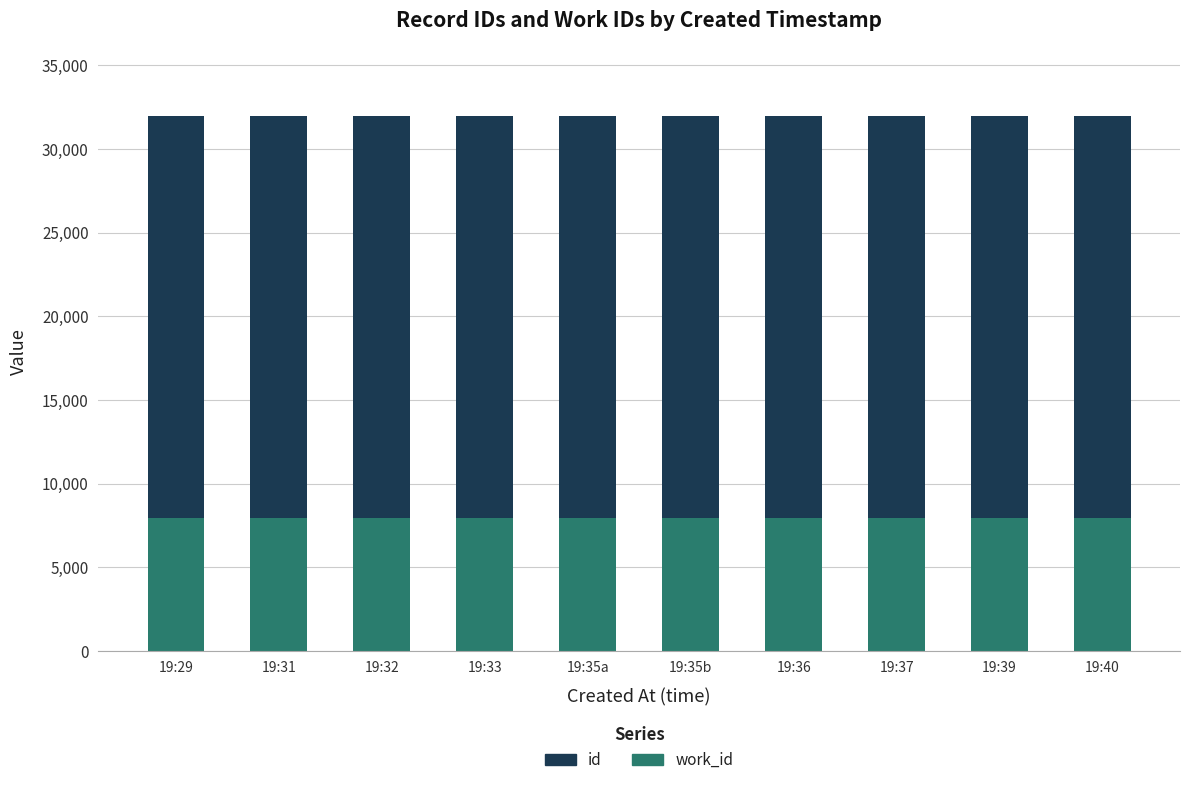

What is the total value across all series at 19:39?

31969